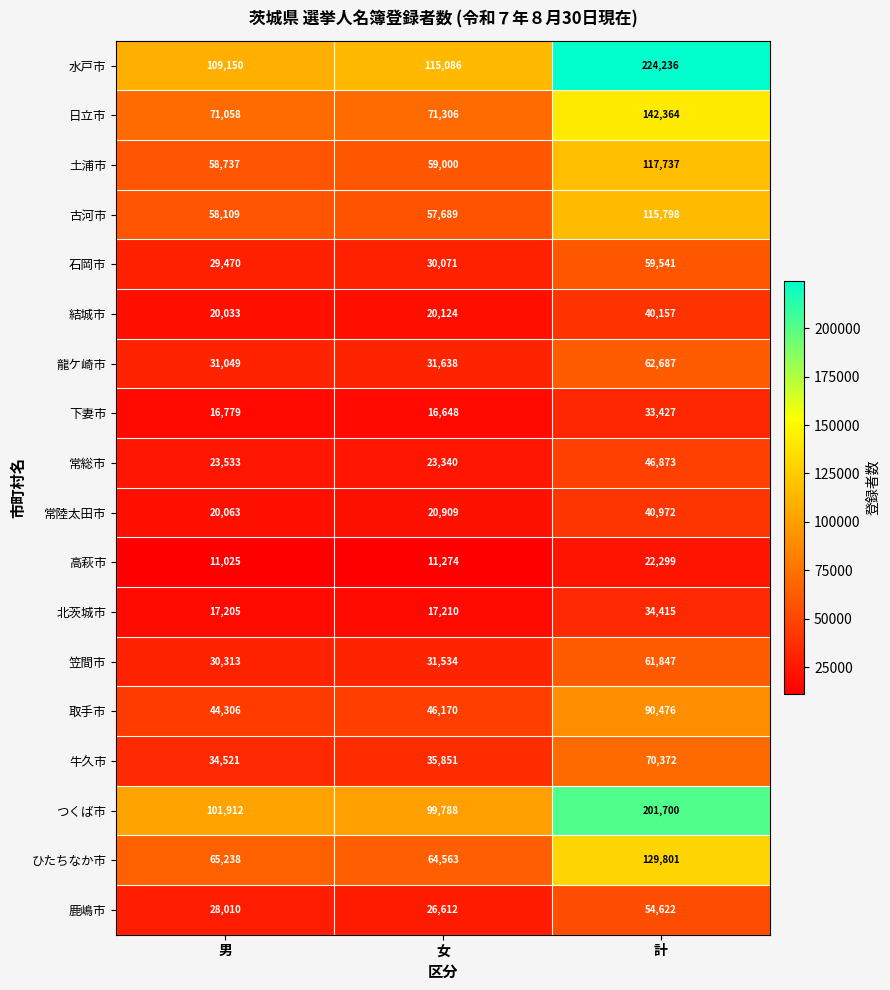

Between 男 and 計, which series saw the biggest shift?

水戸市